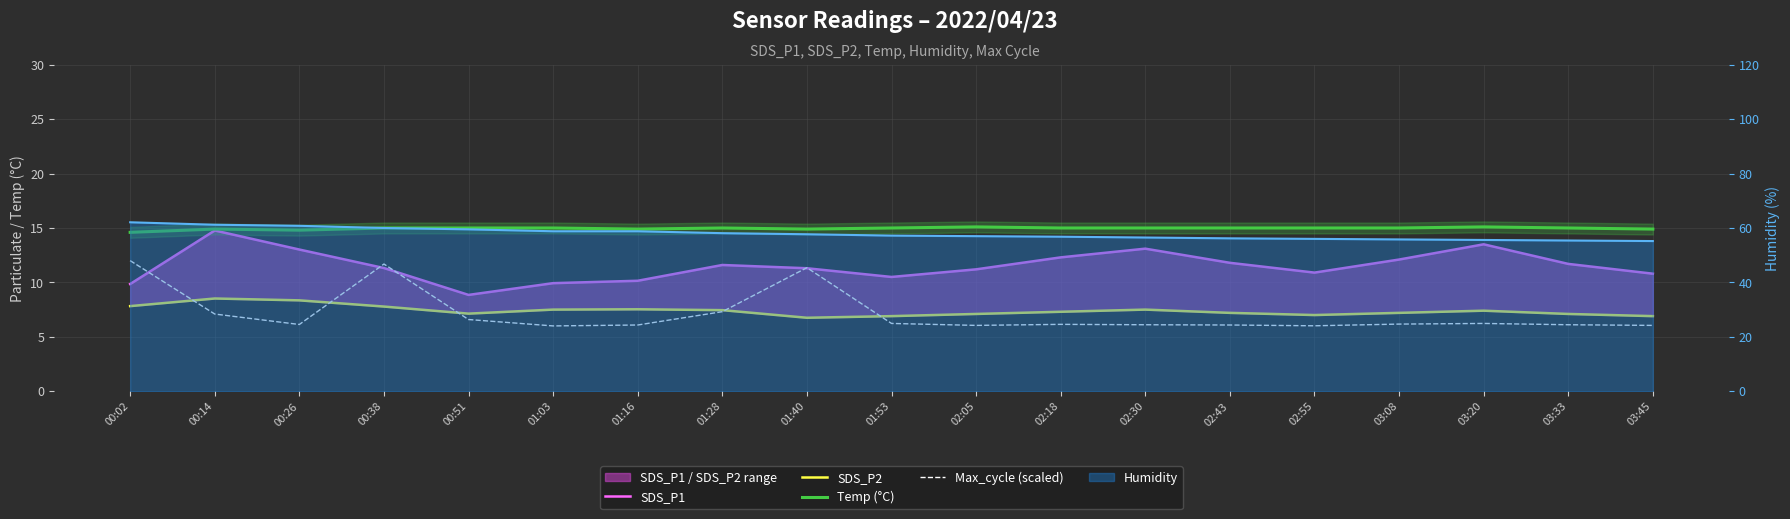

How many data points in SDS_P1 are less than 11?

7